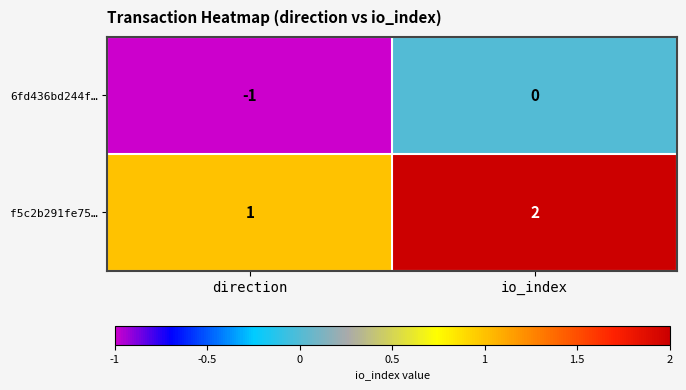

List the series in order of their peak value, lowest first.

6fd436bd244f…, f5c2b291fe75…